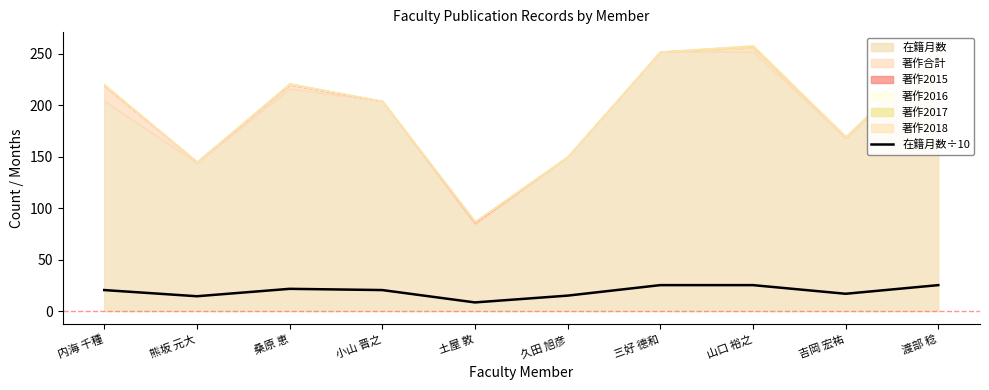

At which label is the value closest to 16?

吉岡 宏祐